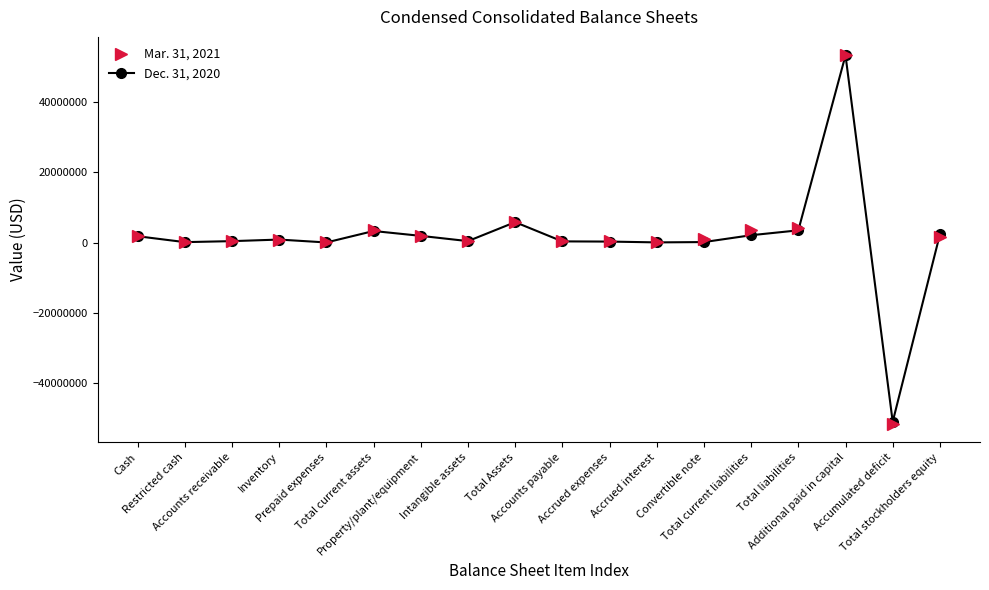

Which series has the largest range (max minus min)?

Mar. 31, 2021